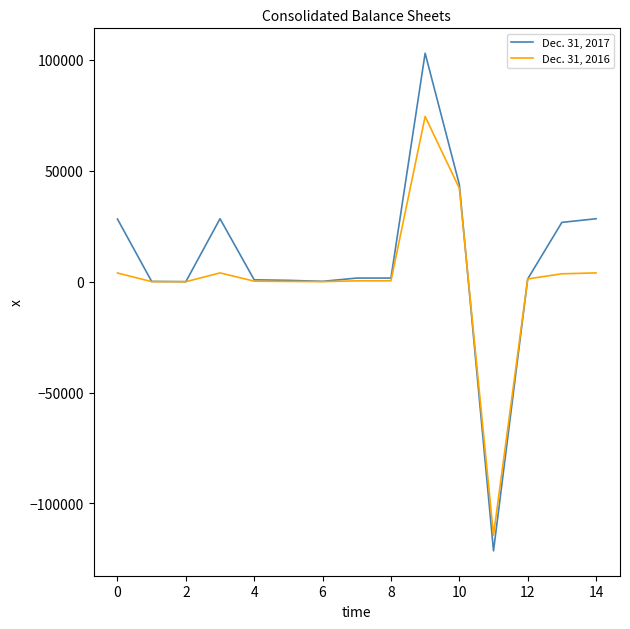

Is this an area chart (filled region under the line)?

No